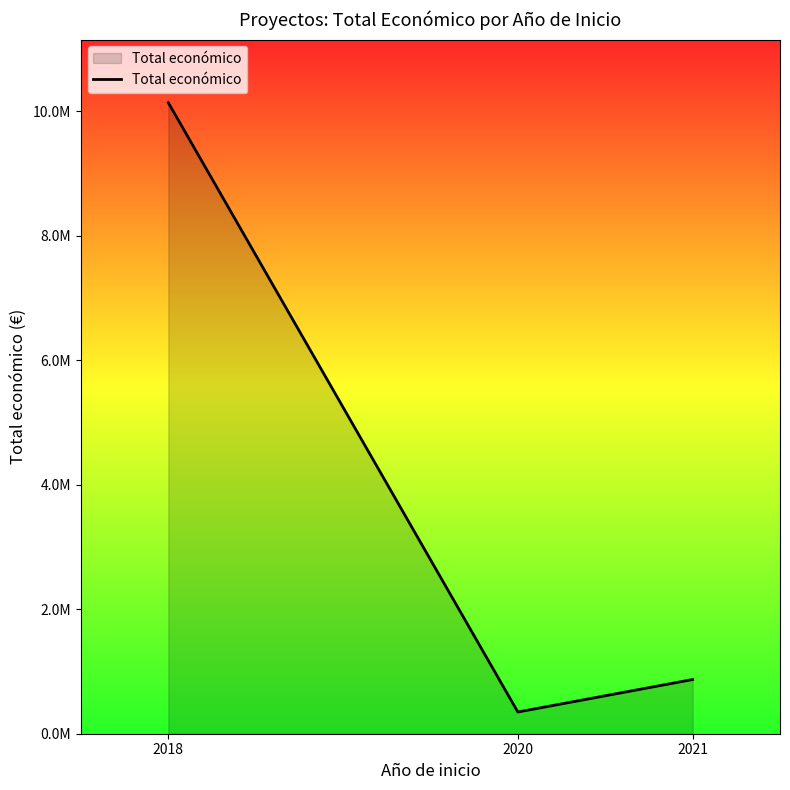

Which has a higher value, 2020 or 2018?

2018